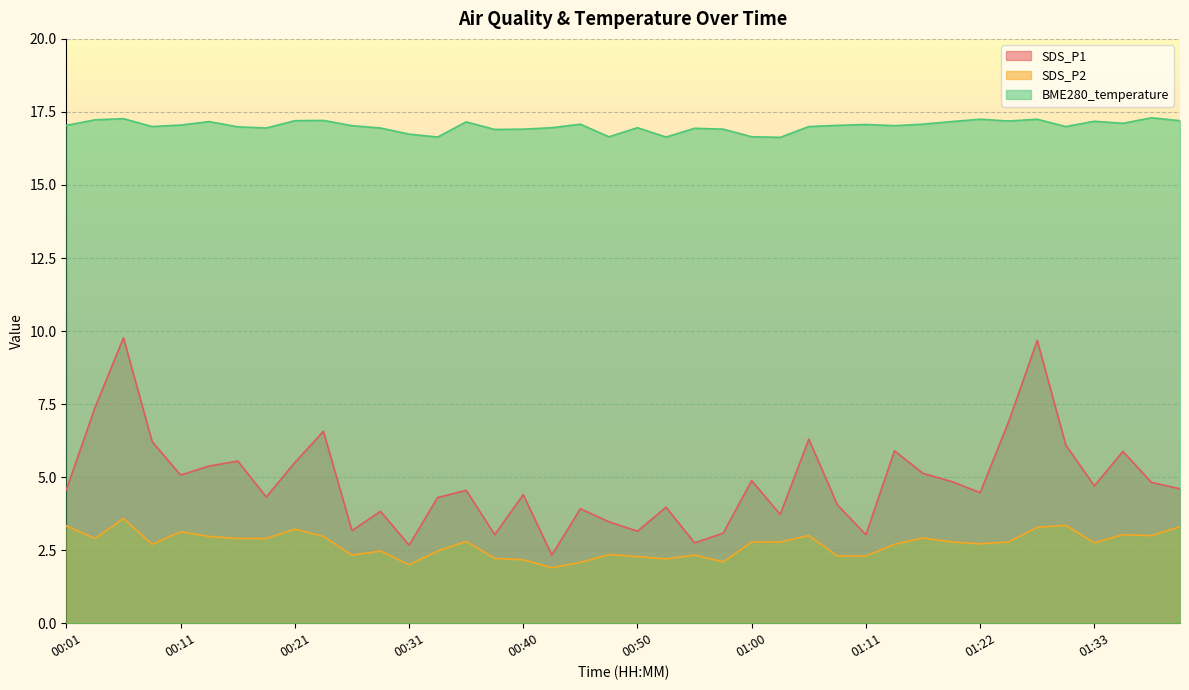

Where is the first local minimum for BME280_temperature?

00:08